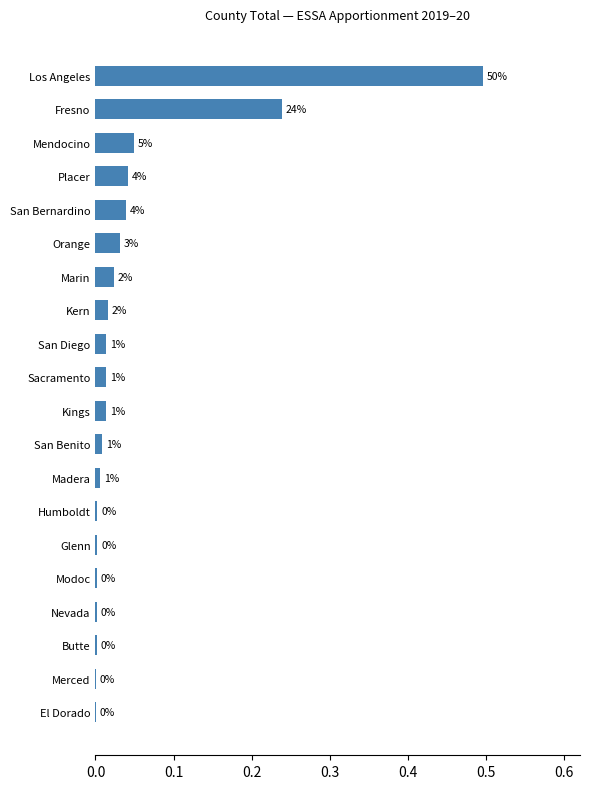

What is the difference between the maximum and minimum values?

0.5